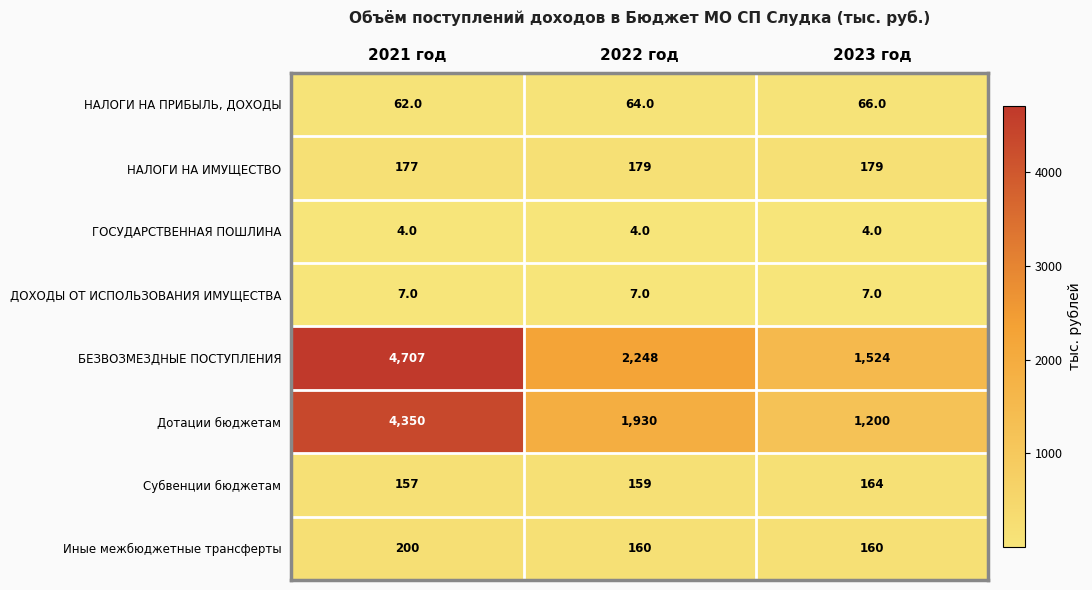

How many categories are shown in the chart?

3